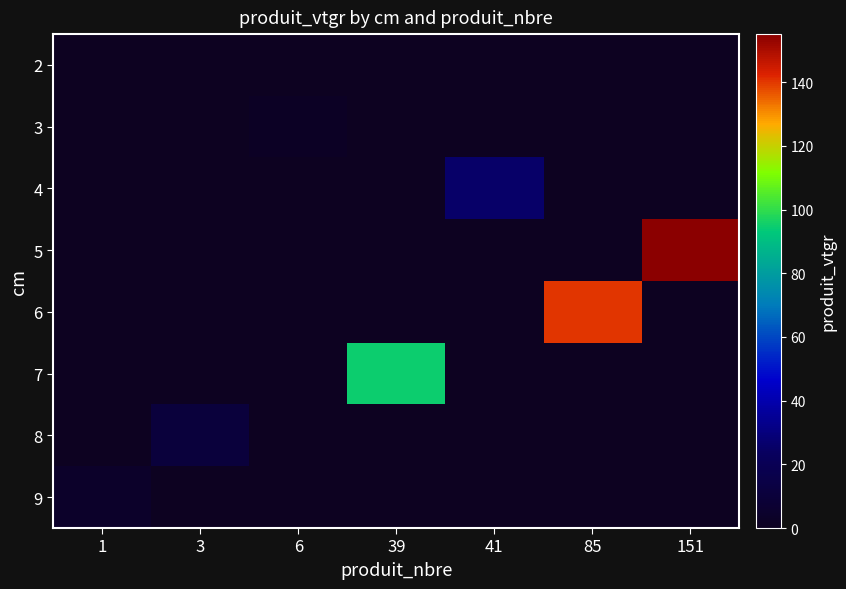

How many data points does each series have?

7